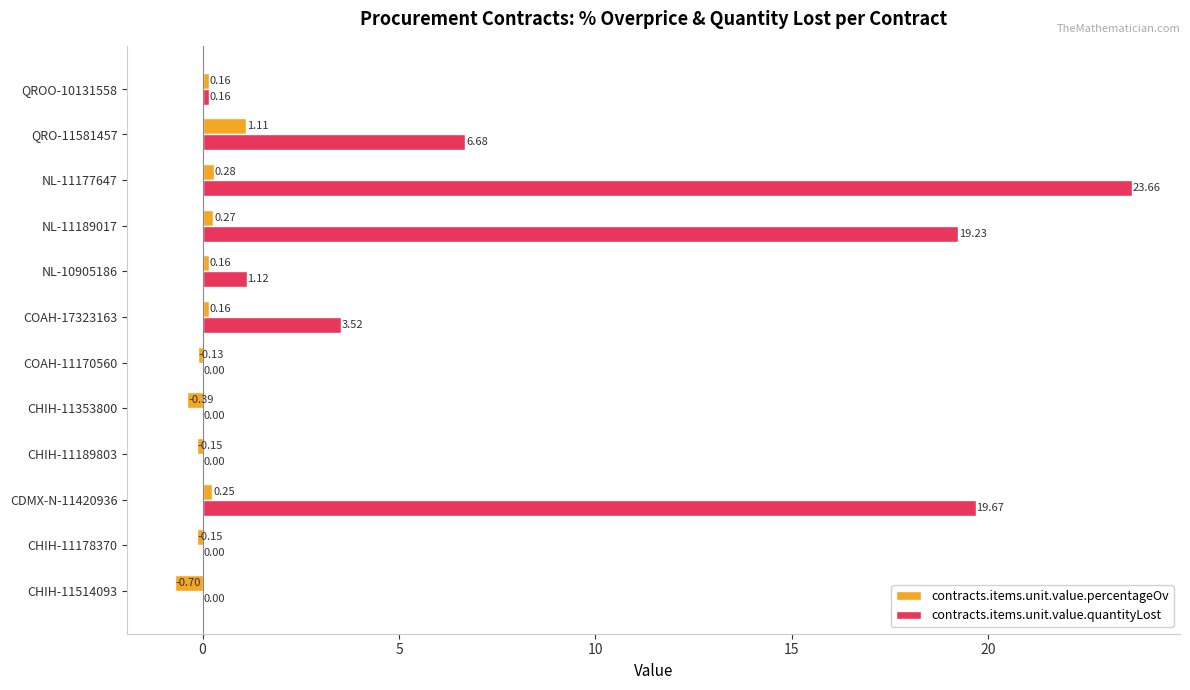

Between CHIH-11514093 and NL-11189017, which series saw the biggest shift?

contracts.items.unit.value.quantityLost